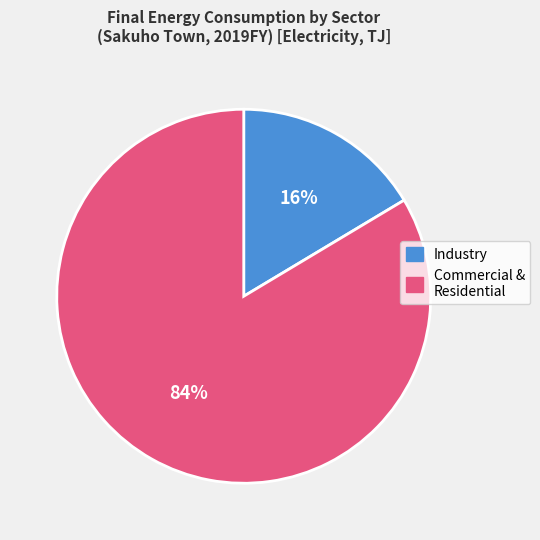

To the nearest percent, what is the average slice percentage?

50%